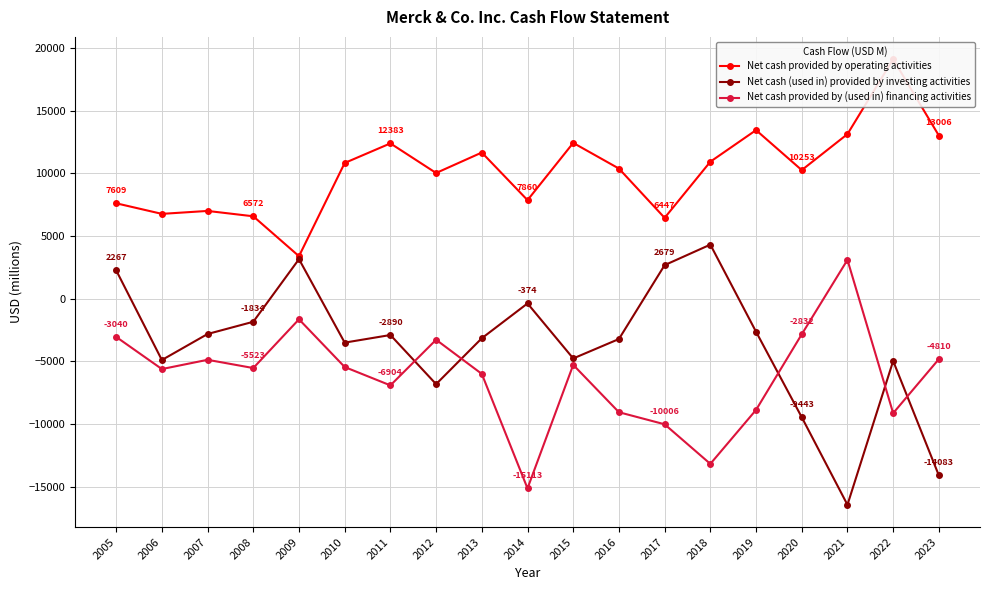

How many times do Net cash provided by (used in) financing activities and Net cash (used in) provided by investing activities cross each other?

5